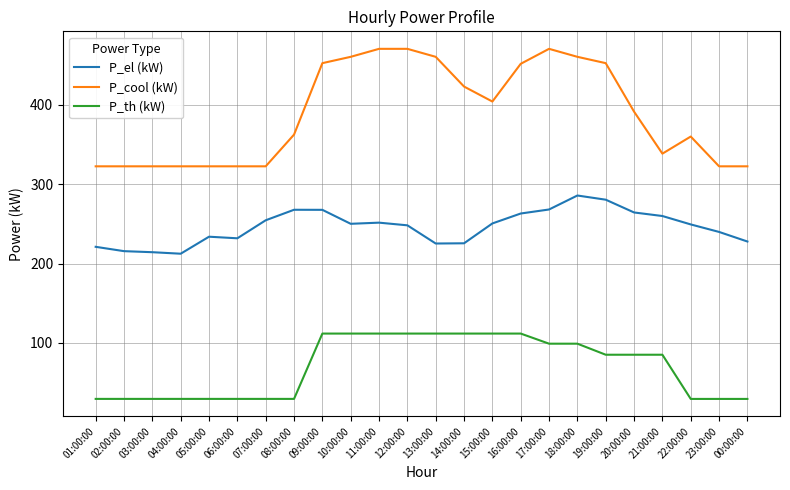

Which series has the largest total across all categories?

P_cool (kW)